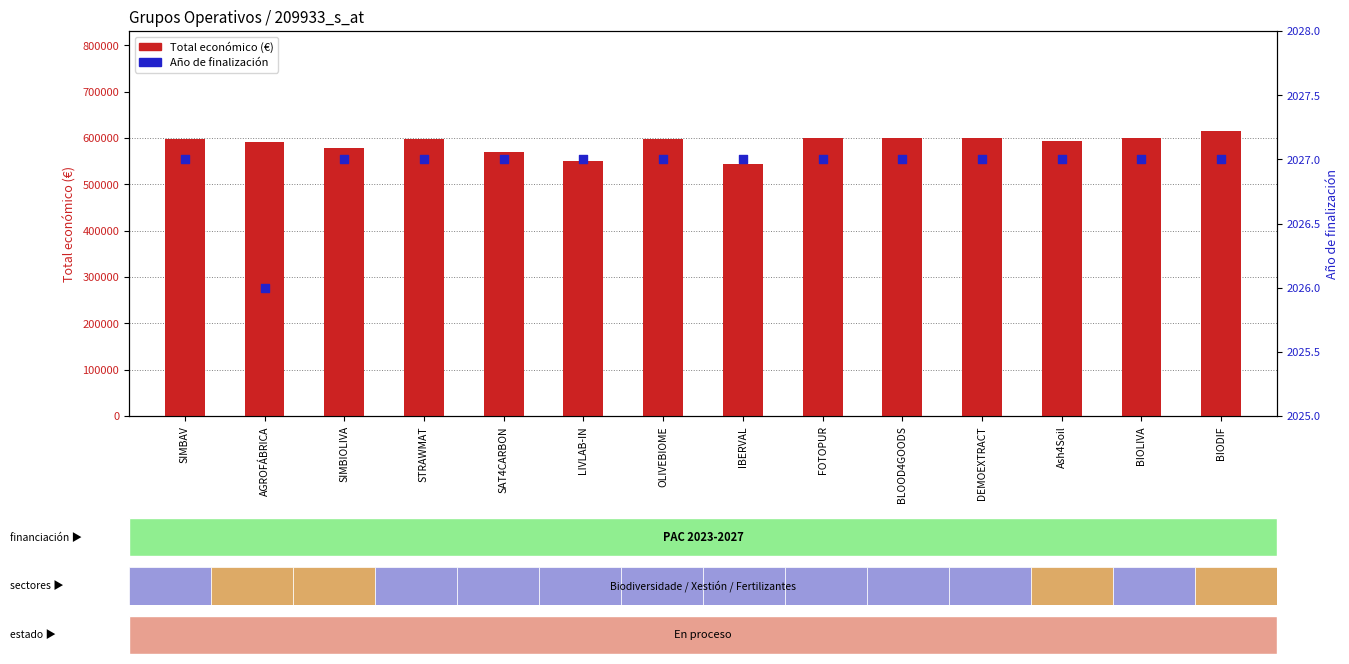

What is the total value across all series at BLOOD4GOODS?

602070